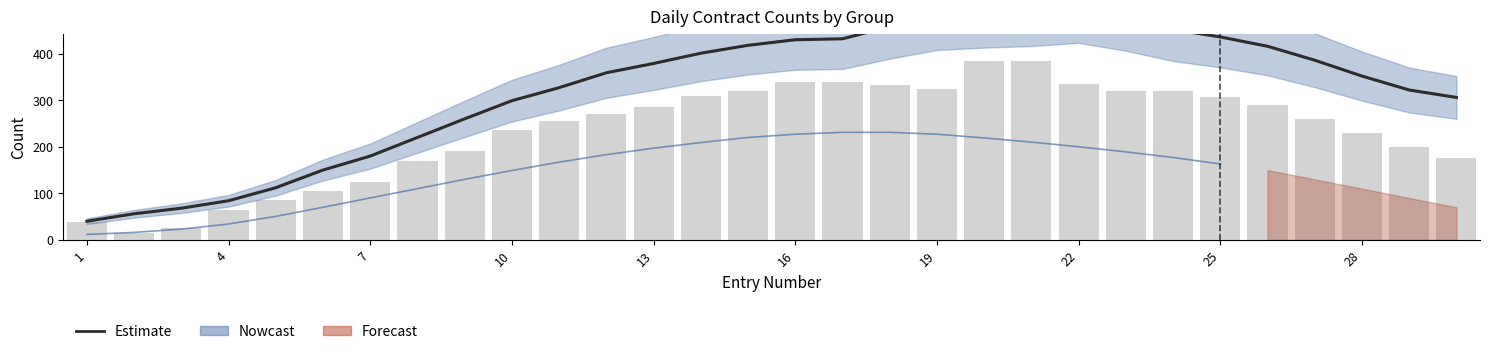

How many values are below 379?

15